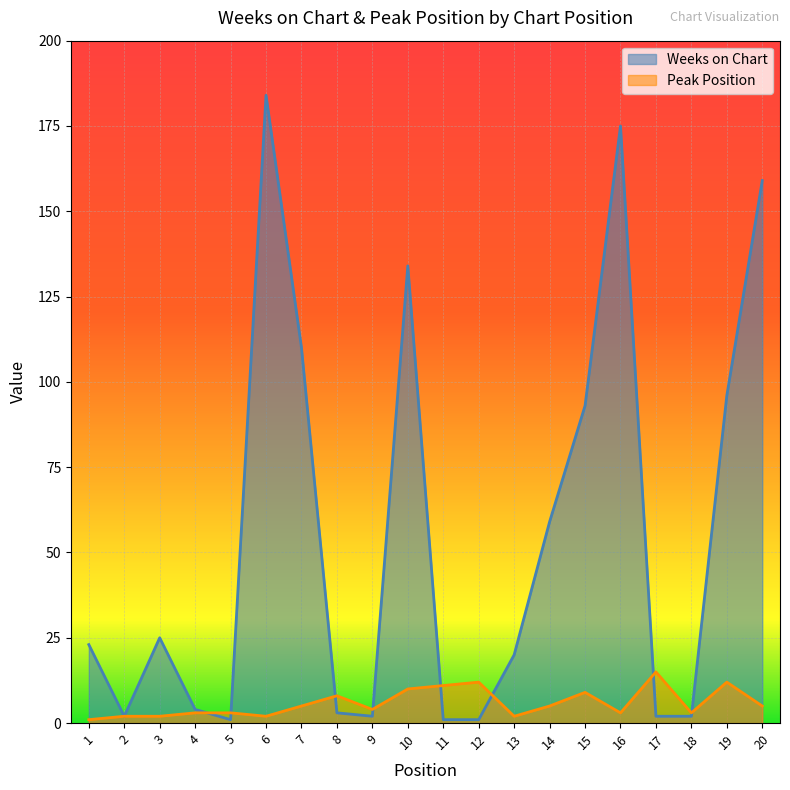

What is the difference between the Peak Position values at 20 and 17?

10